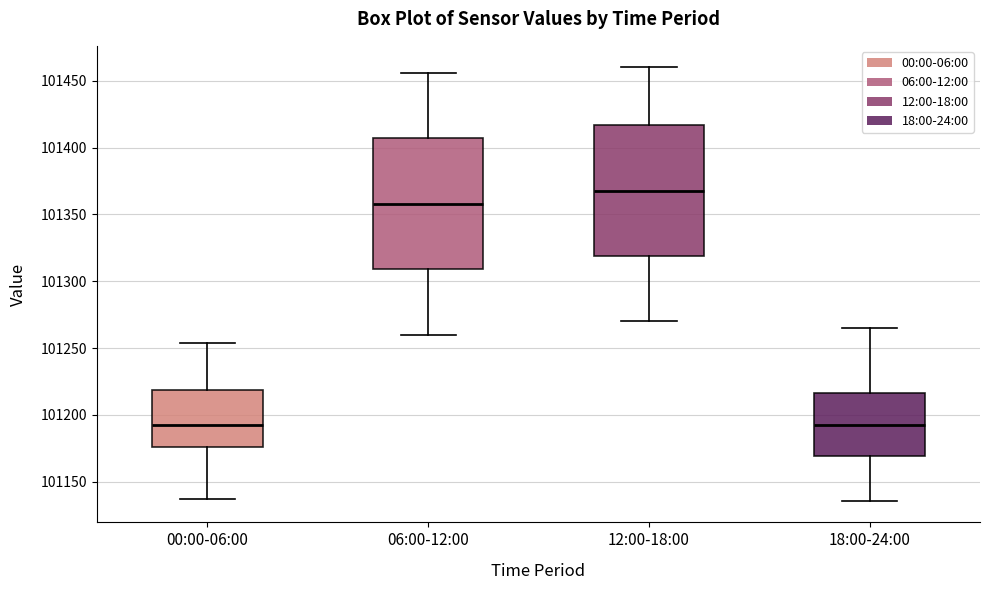

Where is the upper edge of the box for 18:00-24:00 on the y-axis? The values are not printed on the chart, so give them approximately, as read against the axis.

101215